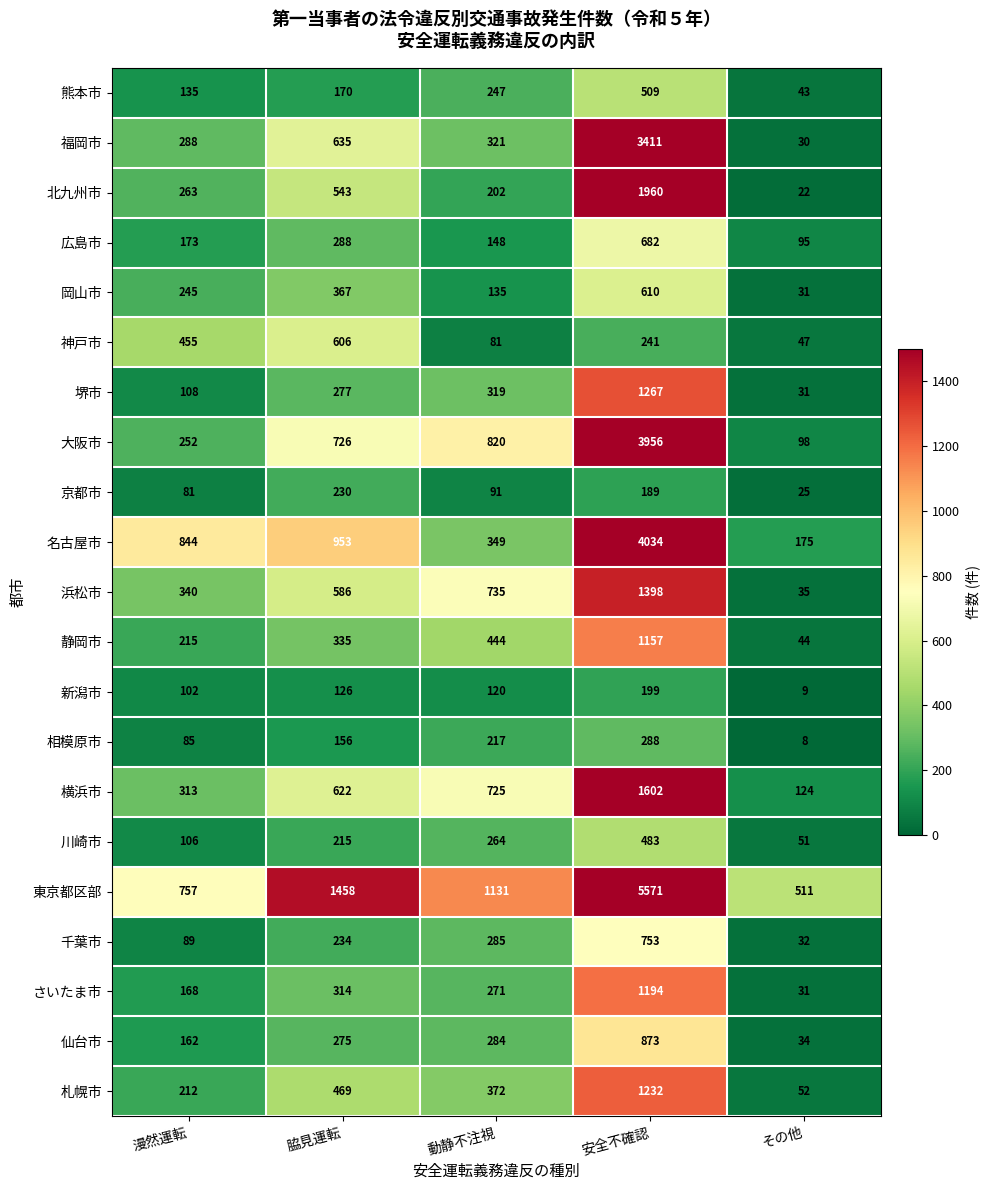

Which series has the largest total across all categories?

東京都区部